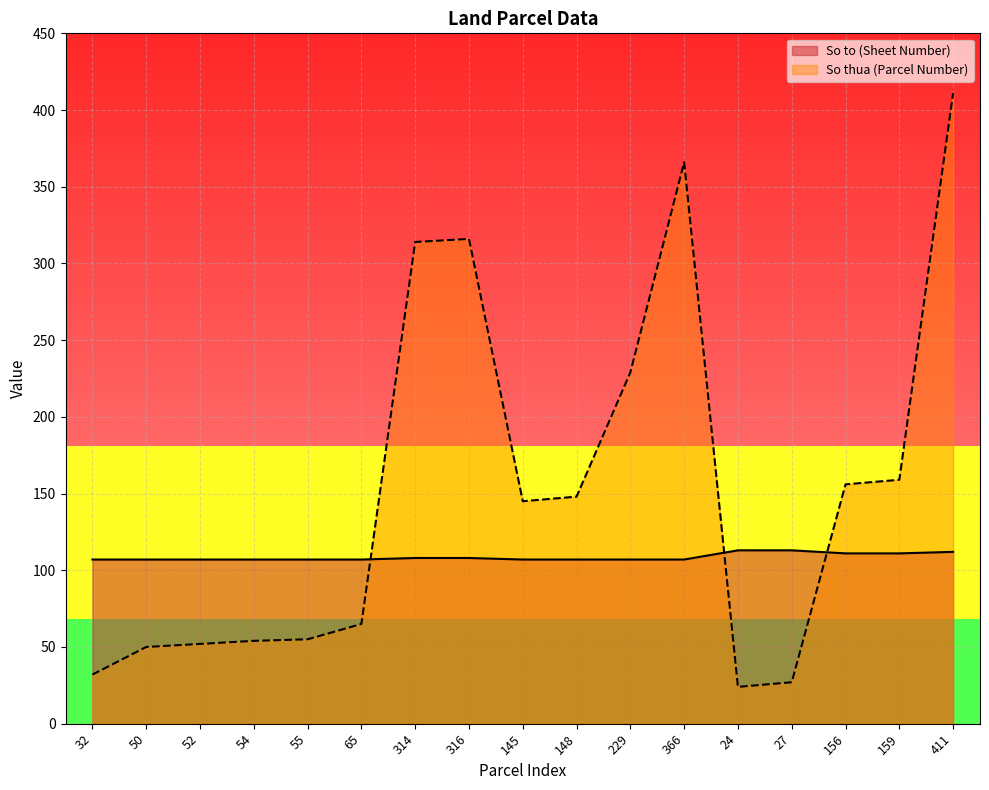

List the labels in order of So to (Sheet Number) value, largest first.

24, 27, 411, 156, 159, 314, 316, 32, 50, 52, 54, 55, 65, 145, 148, 229, 366